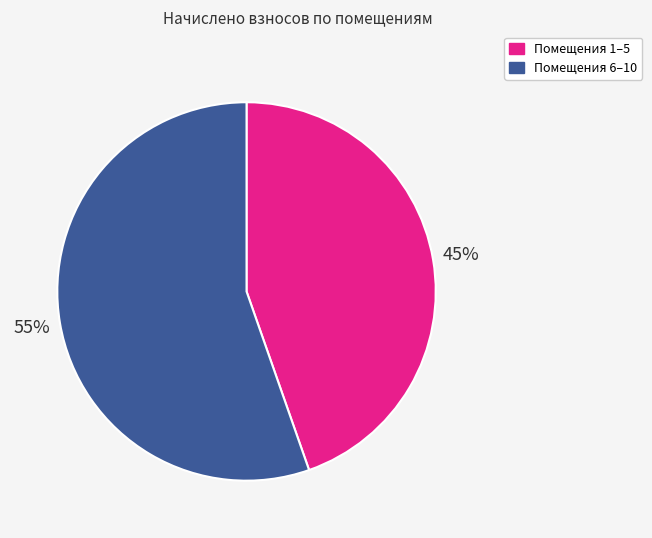

Is there any slice that represents more than half of the pie?

Yes